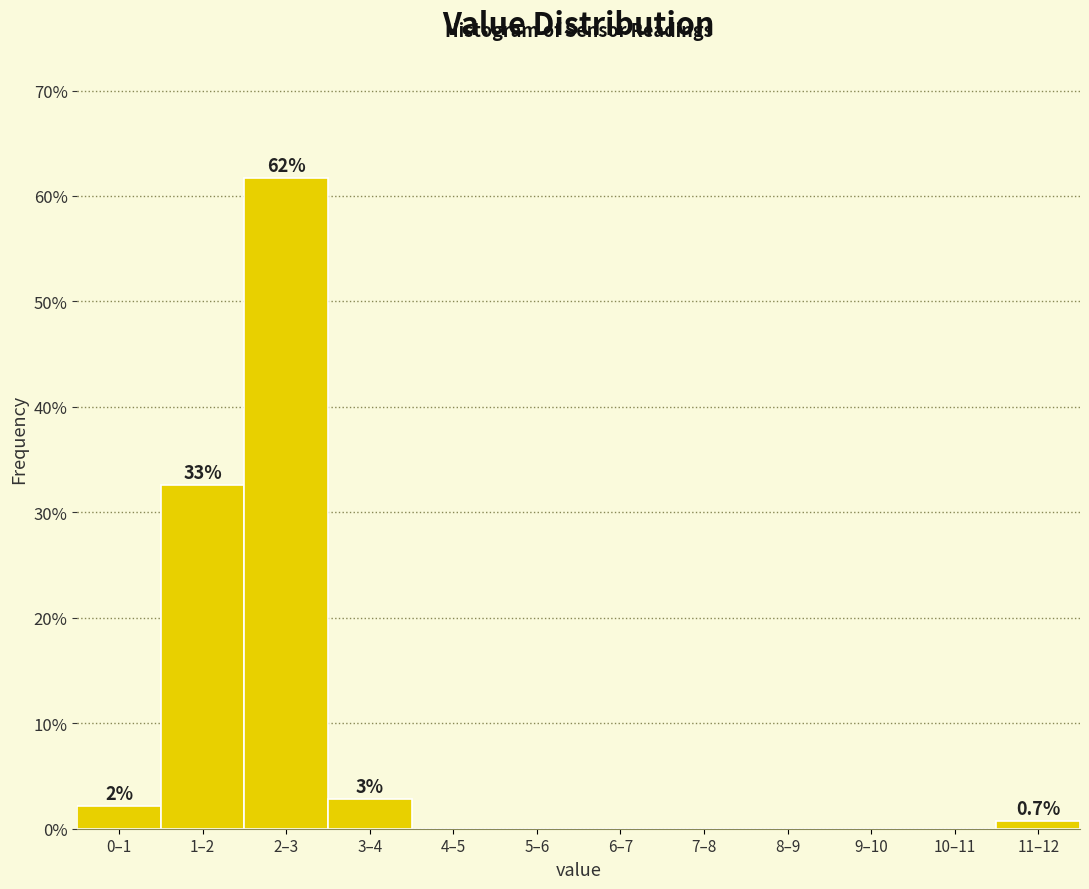

Reading right to left, transcribe all the data shown in this chart.

11–12=0.7	10–11=0.0	9–10=0.0	8–9=0.0	7–8=0.0	6–7=0.0	5–6=0.0	4–5=0.0	3–4=2.8	2–3=61.7	1–2=32.6	0–1=2.1